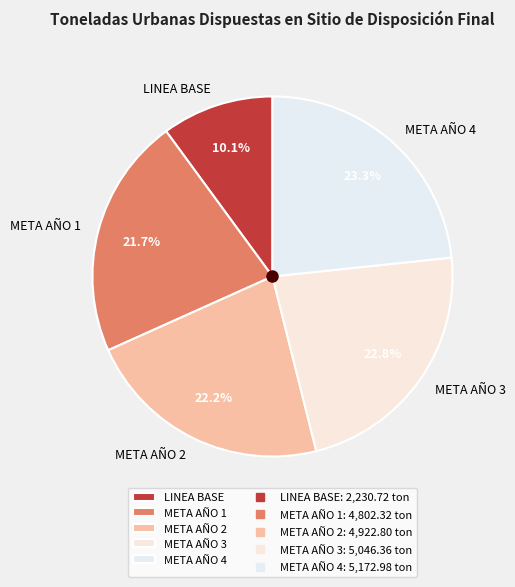

Which slice is the largest?

META AÑO 4